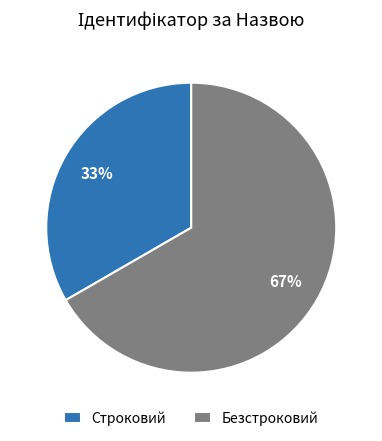

What is the majority slice?

Безстроковий